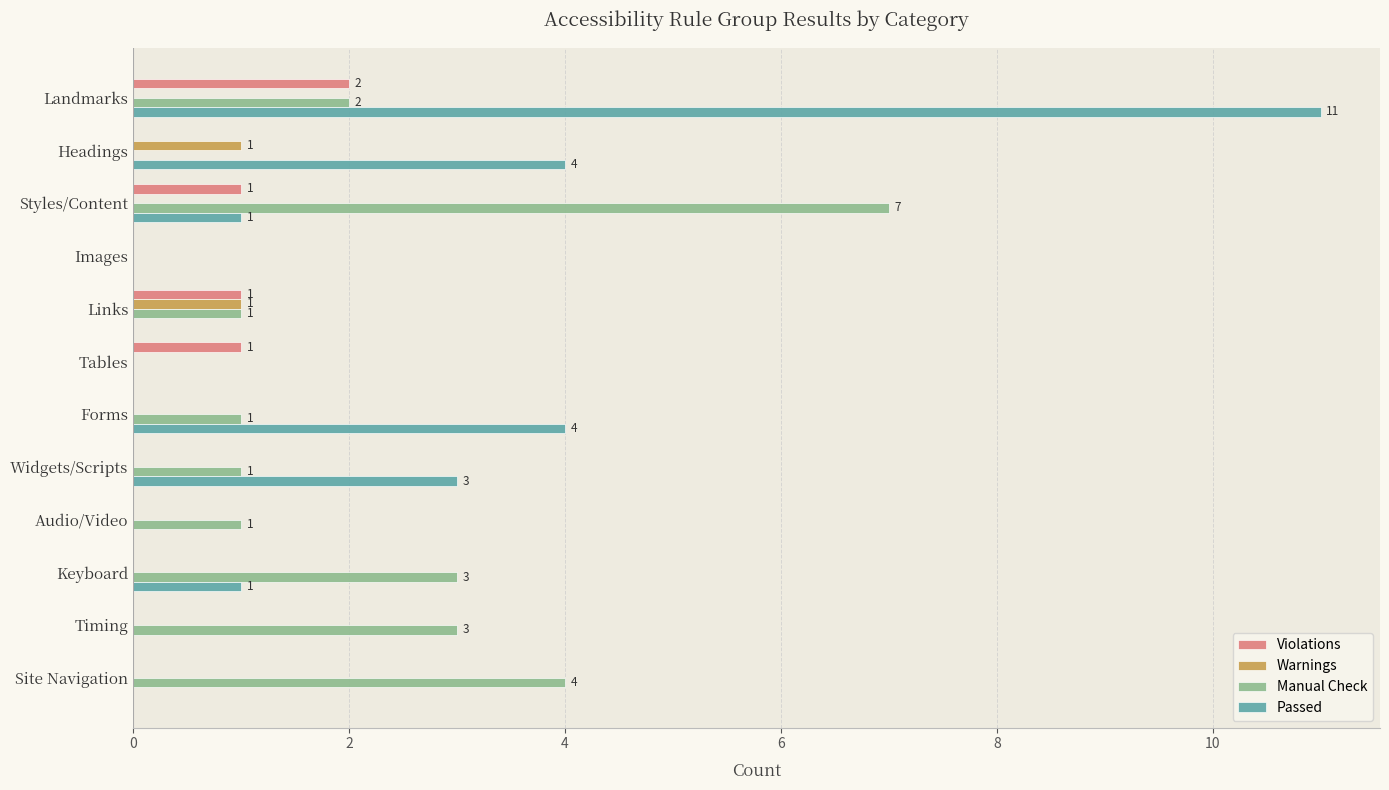

Is it true that Manual Check equals 2 at Timing?

False